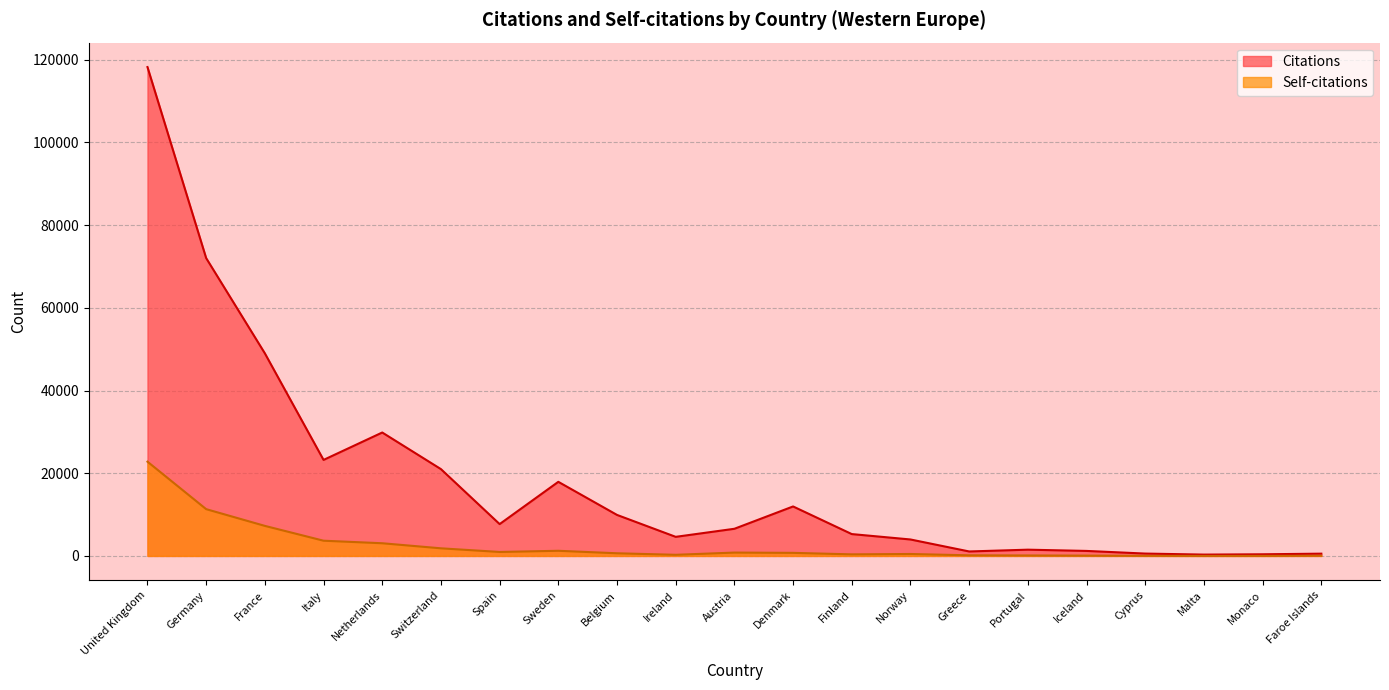

What is the sum of the Citations values at Austria and Faroe Islands?

7112